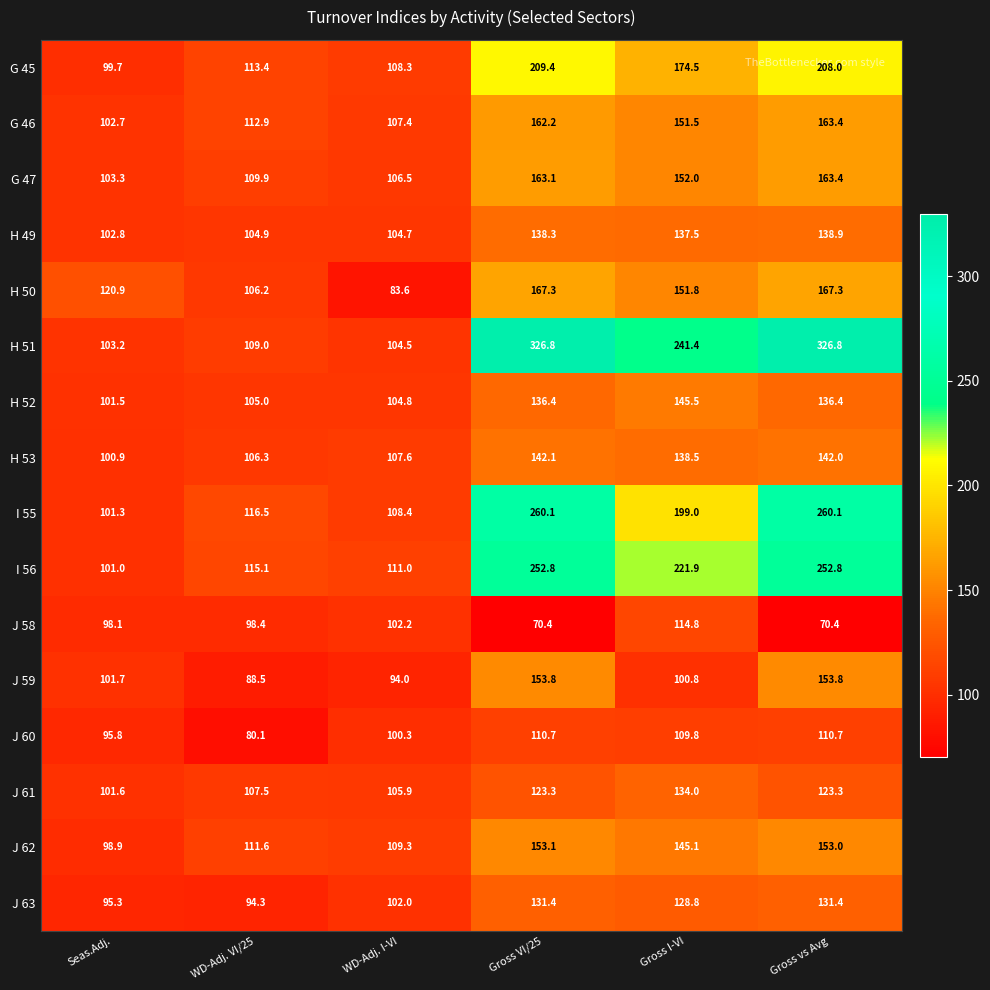

The J 63 series shows 20.9 at WD-Adj. I-VI. True or false?

False